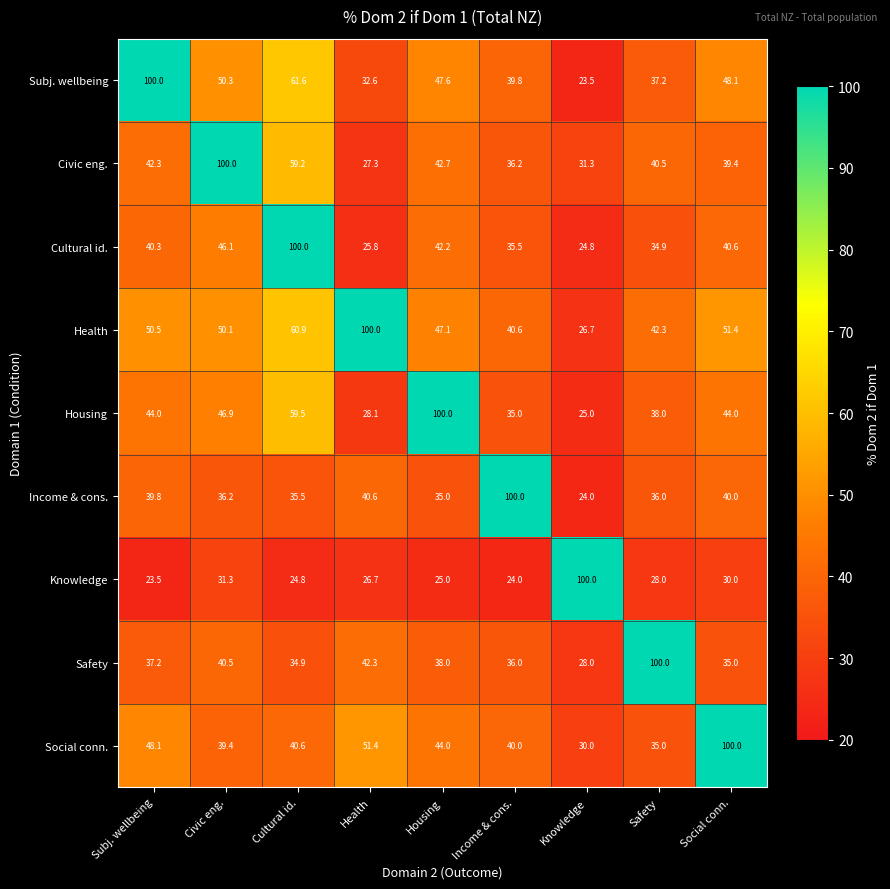

What is the average value of the Housing series?

46.7